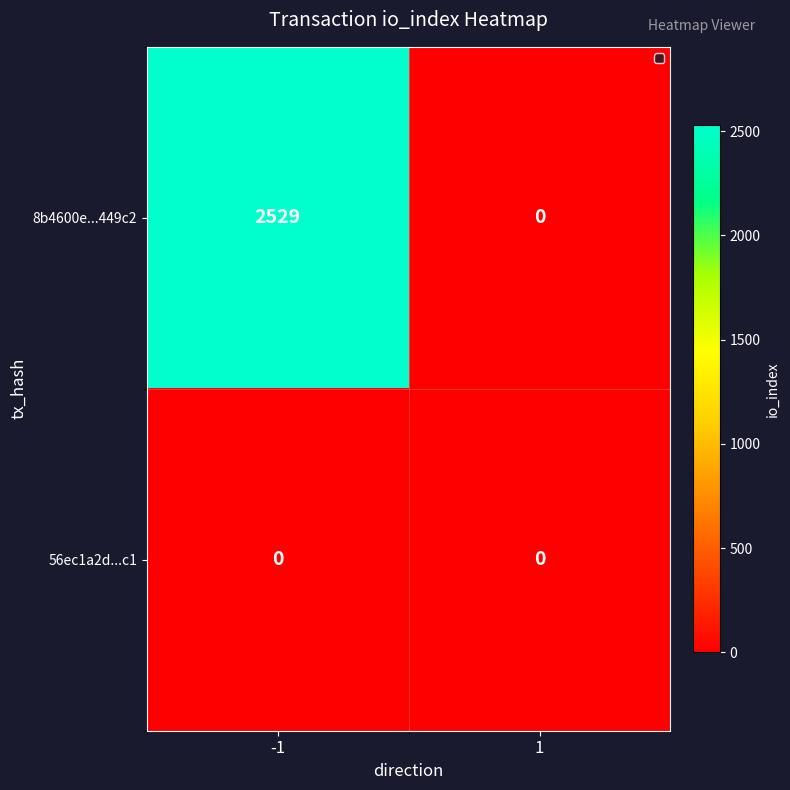

How many positive values does the 8b4600e...449c2 series have?

1